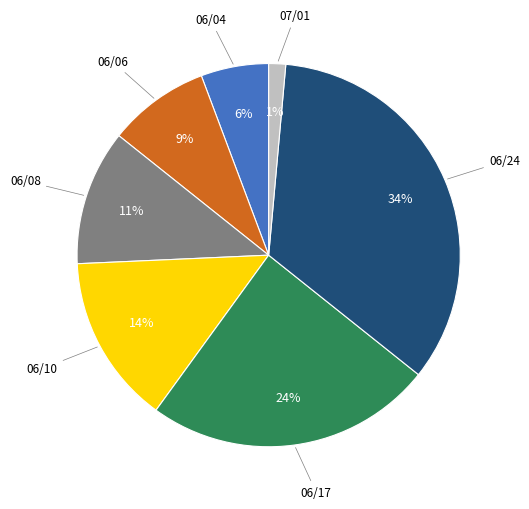

Count the number of slices in the pie.

7